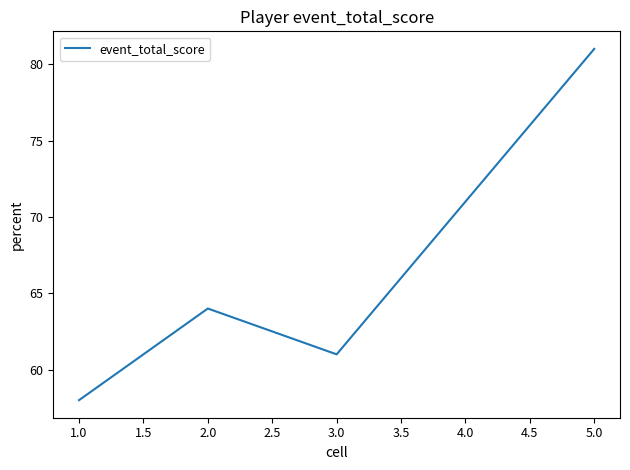

Count the values in the range 61 to 71.

3